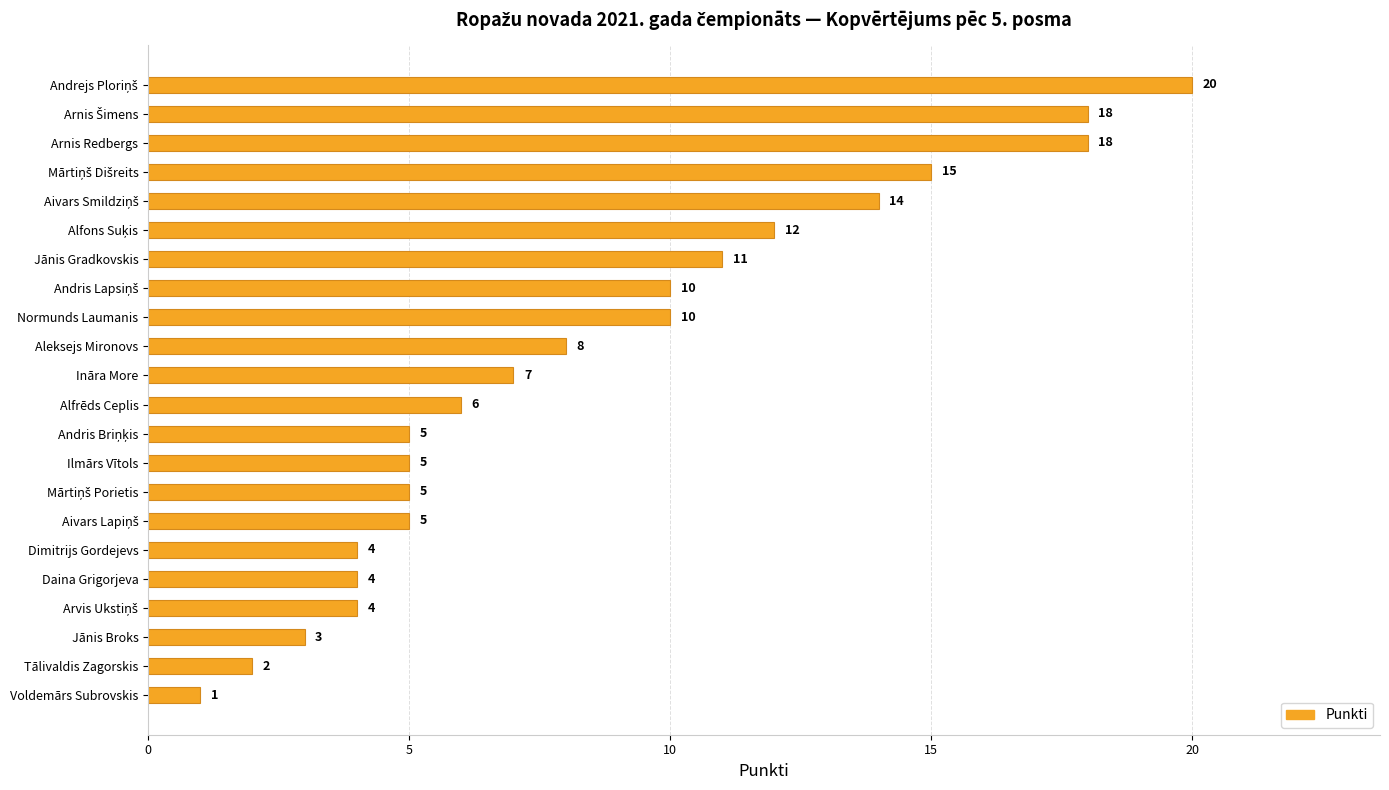

The chart shows a value of 3 at Jānis Broks. True or false?

True